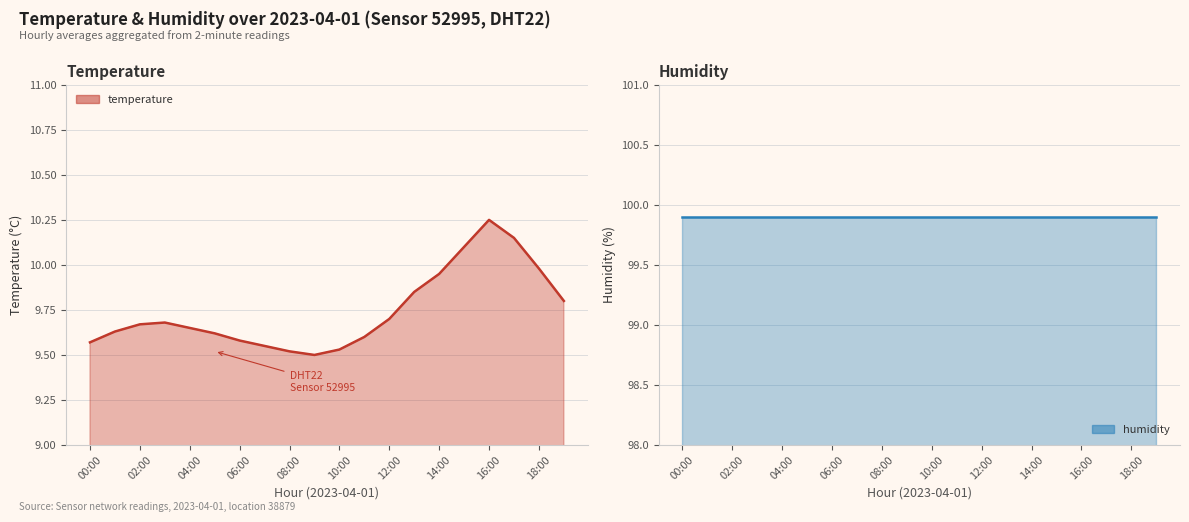

True or false: the data shows 9.6 at 07:00.

True